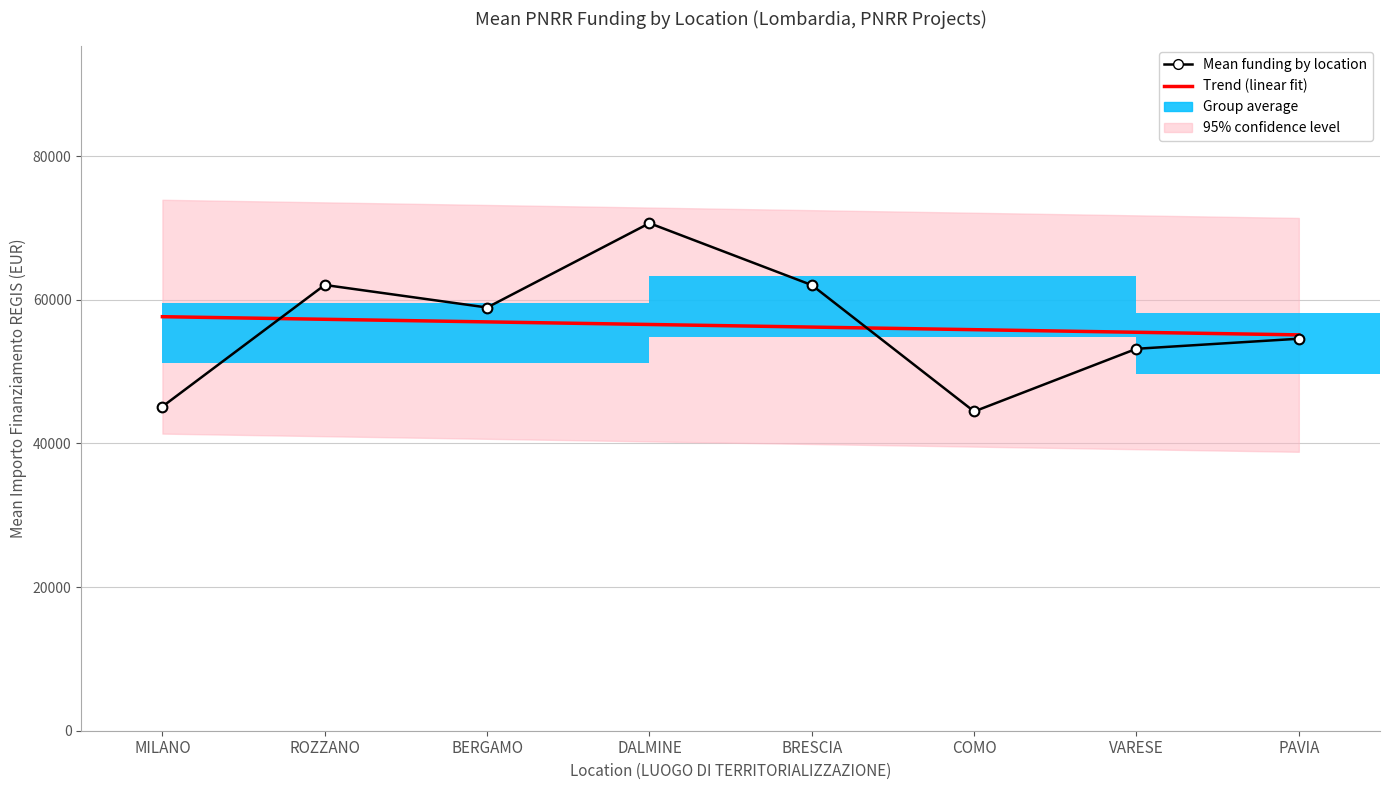

Where does the Trend (linear fit) series first go above 56560?

MILANO